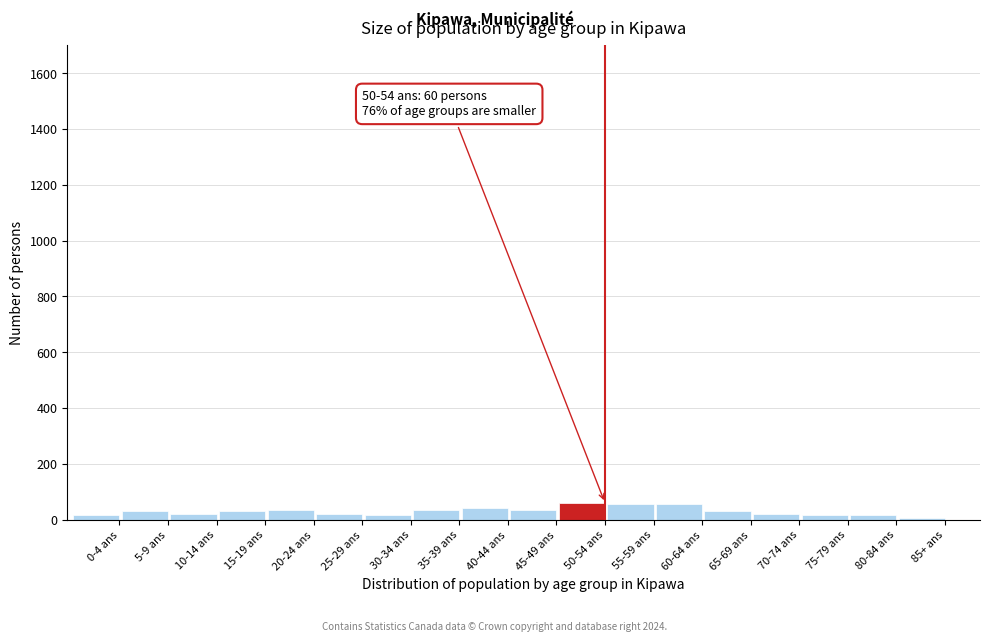

What is the sum of all values?

530